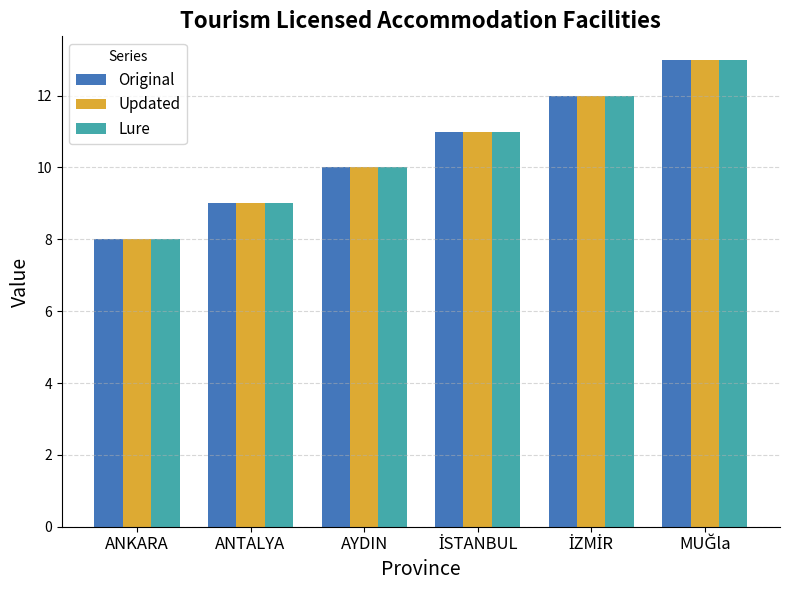

Reading right to left, what are all the values shown in this chart?

Original: 13	12	11	10	9	8
Updated: 13	12	11	10	9	8
Lure: 13	12	11	10	9	8